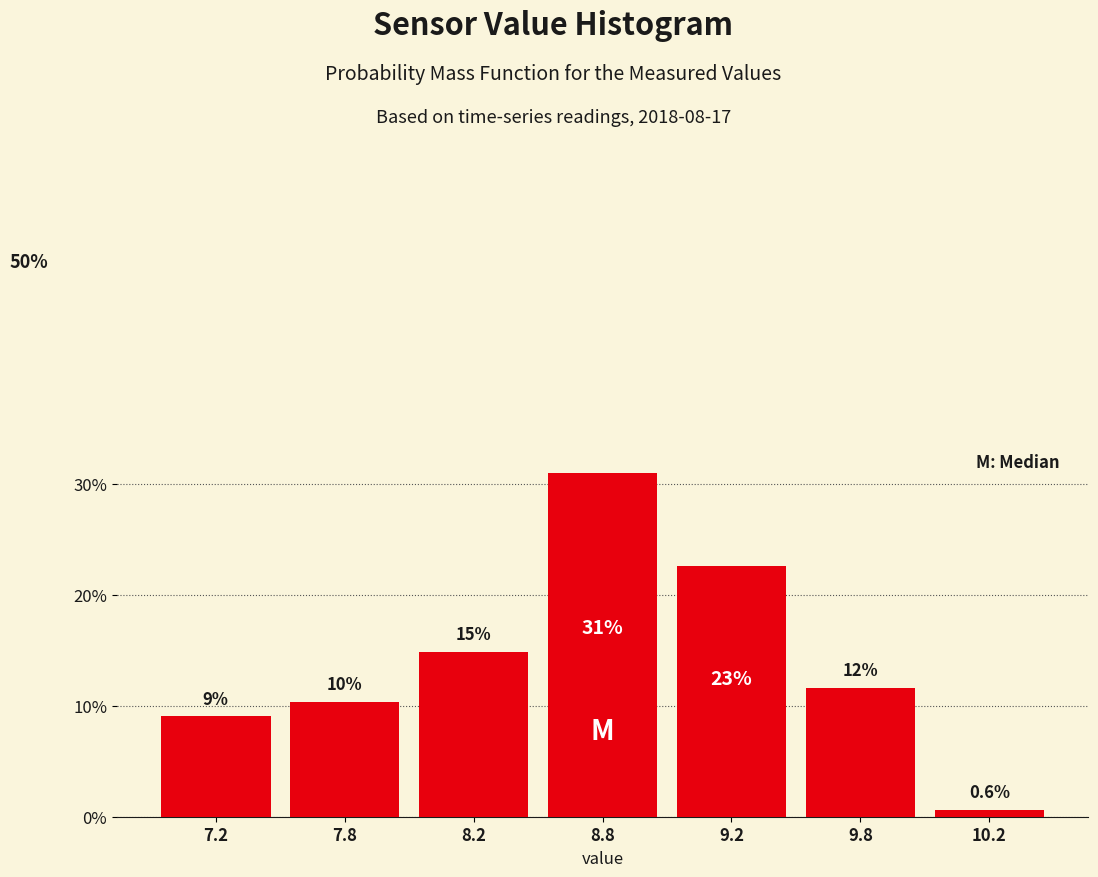

How many bars are there in total?

7